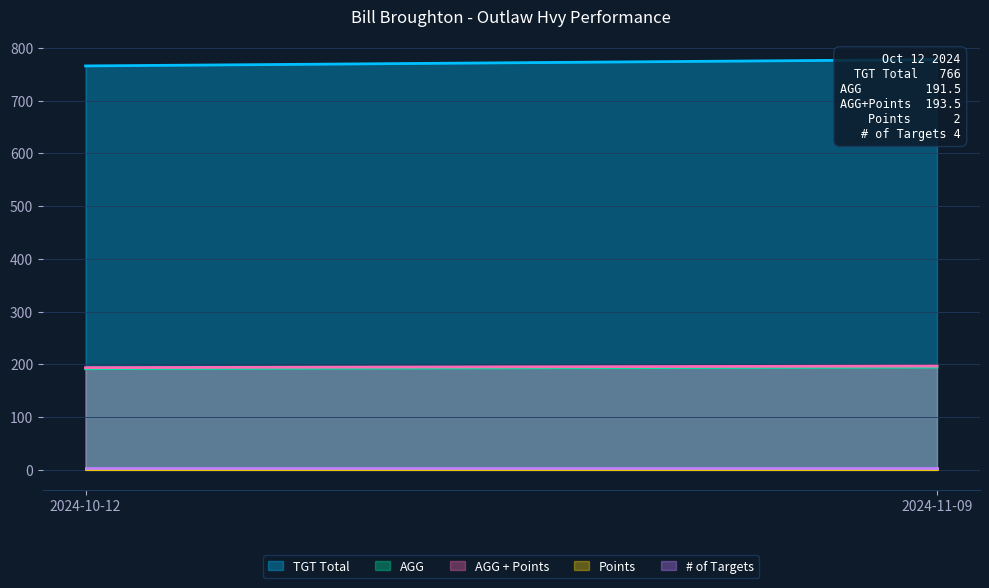

What is the difference between the maximum and minimum values in the TGT Total series?

12.0